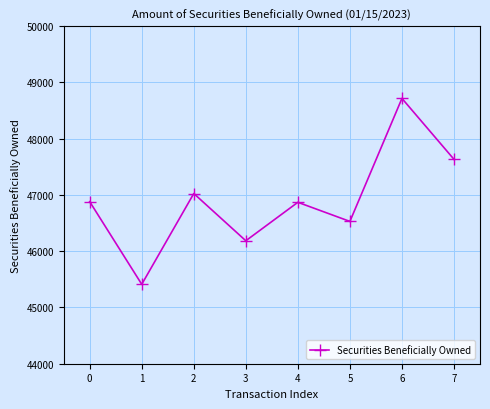

How many values are below 46881?

4